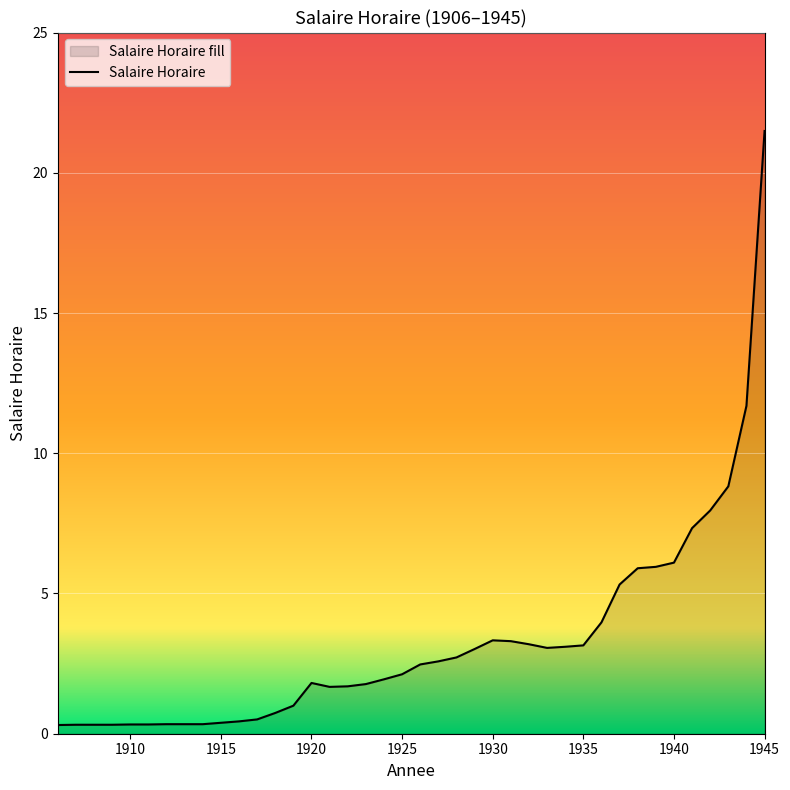

How many points are higher than both their immediate neighbors (excluding endpoints)?

2